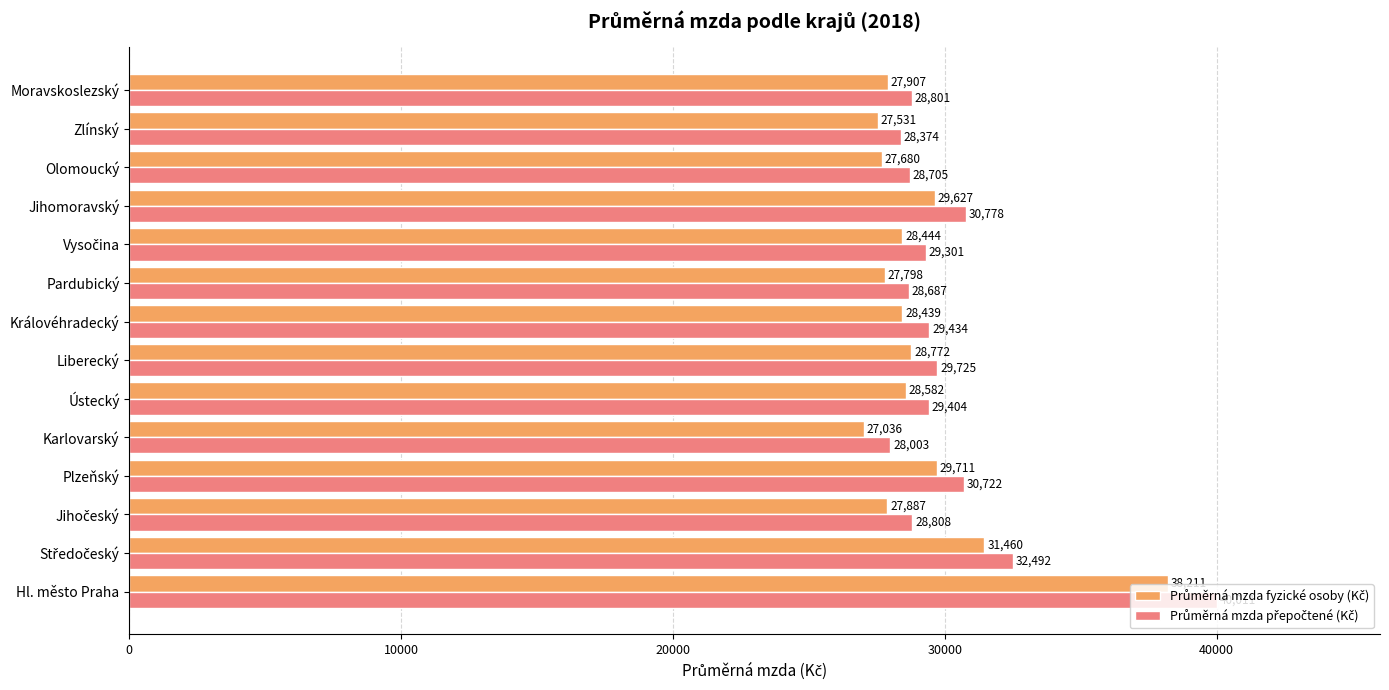

What is the minimum value shown in the chart?

27036